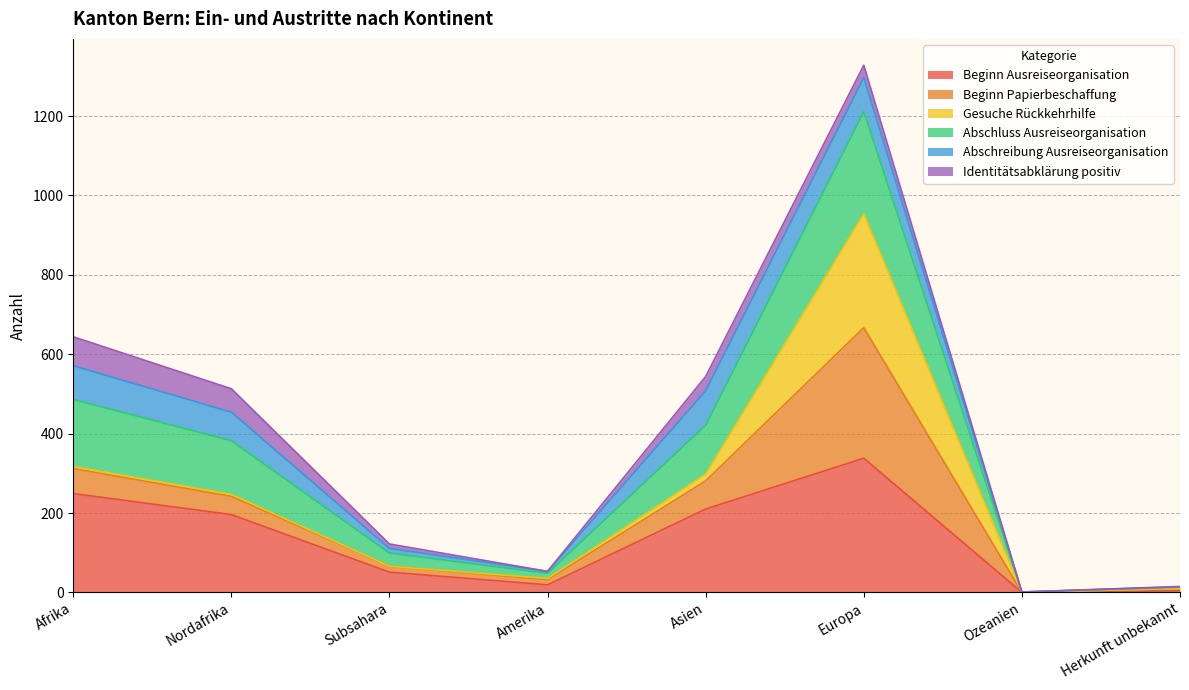

What is the total value across all series at Ozeanien?

1